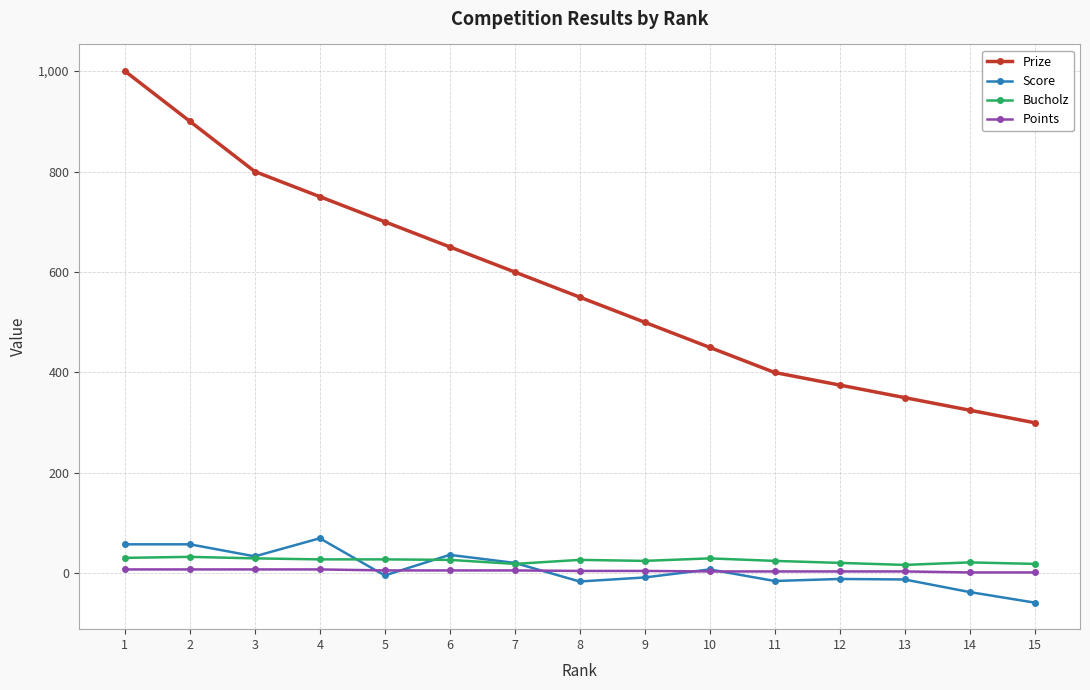

What are all the series names shown in the legend?

Prize, Score, Bucholz, Points